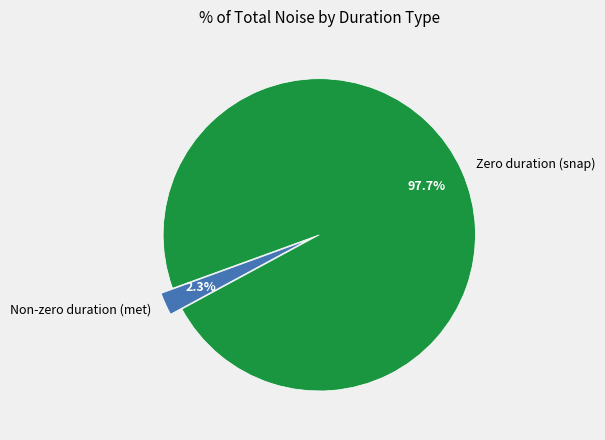

Rank the categories by value from highest to lowest.

Zero duration (snap), Non-zero duration (met)